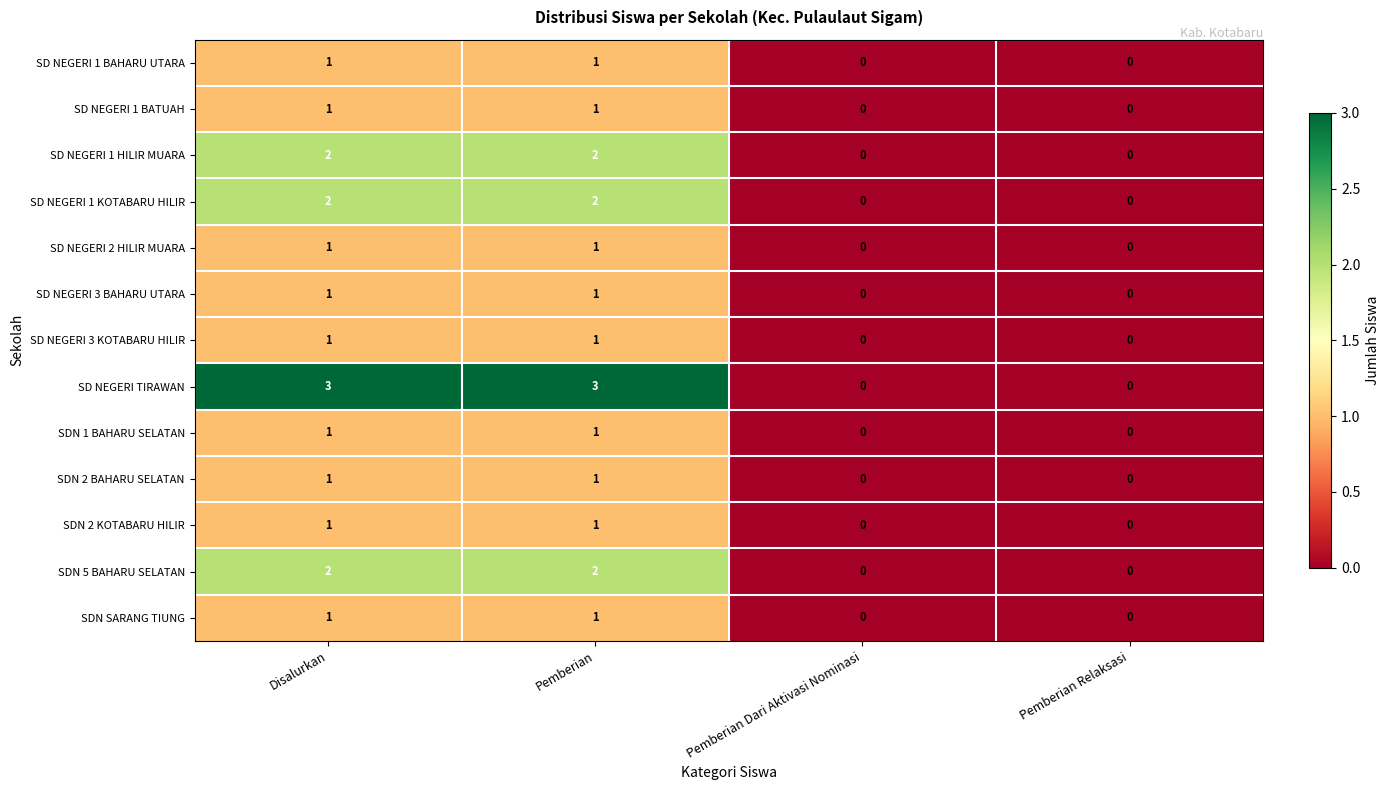

What is the total value across all series at Disalurkan?

18